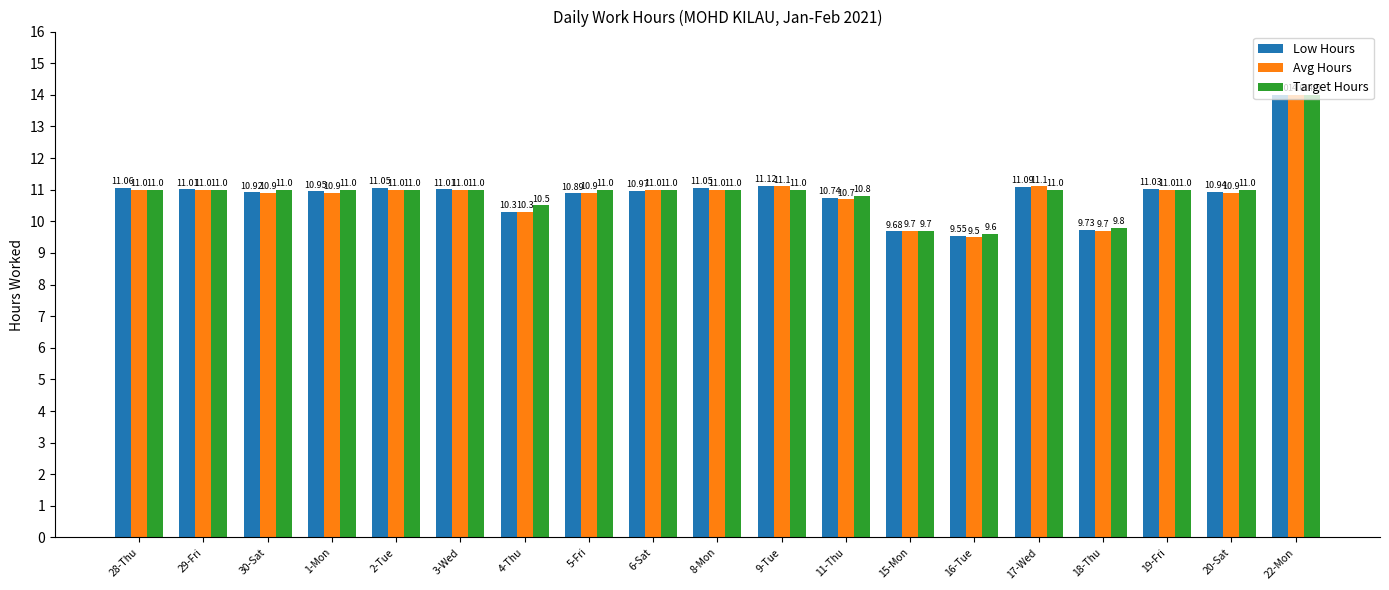

Which series has the largest total across all categories?

Target Hours